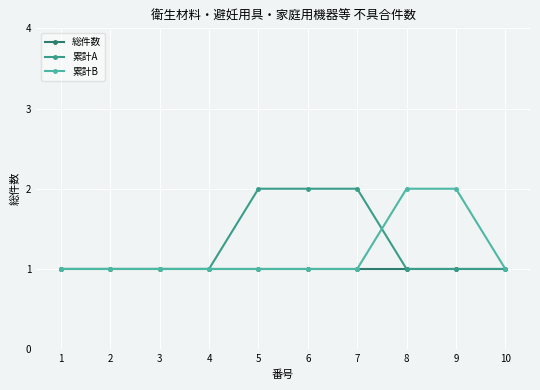

What is the value of the 累計B point at the 6th from the left?

1